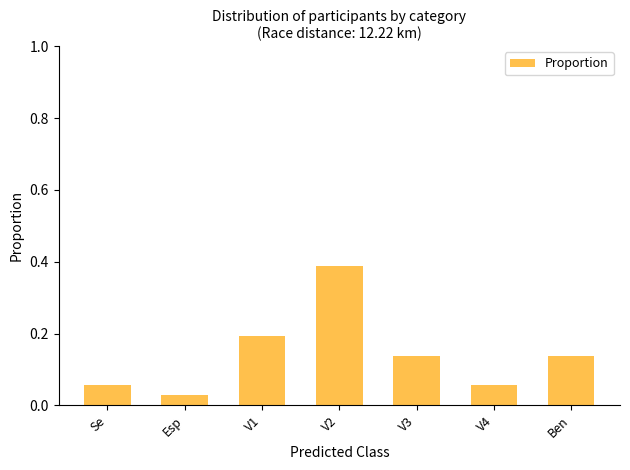

At which category does the chart reach its minimum across all series?

Esp